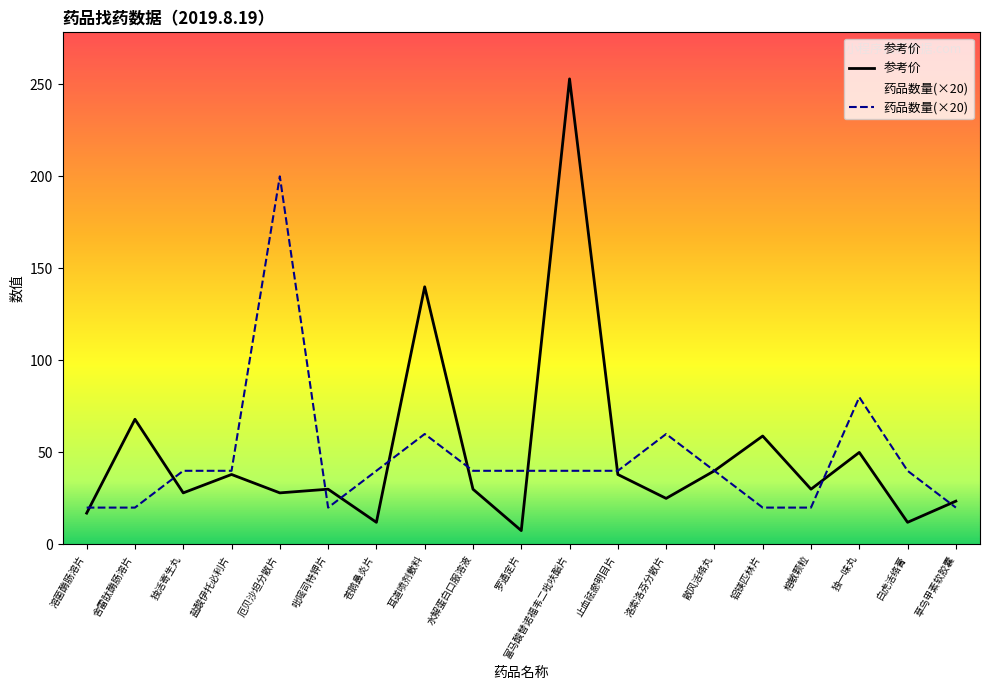

Reading left to right, list all the values displayed in this chart.

参考价: 溶菌酶肠溶片=17.0	舍雷肽酶肠溶片=68.0	独活寄生丸=28.0	盐酸伊托必利片=38.0	厄贝沙坦分散片=28.0	吡嘧司特钾片=30.0	苍鹅鼻炎片=12.0	耳道喷剂敷料=140.0	水解蛋白口服溶液=30.0	罗通定片=7.5	富马酸替诺福韦二吡呋酯片=253.0	止血祛瘀明目片=38.0	洛索洛芬分散片=25.0	散风活络丸=40.0	铝镁匹林片=58.9	榕敏颗粒=30.0	独一味丸=50.0	白虎活络膏=12.0	草乌甲素软胶囊=23.5
药品数量: 溶菌酶肠溶片=20.0	舍雷肽酶肠溶片=20.0	独活寄生丸=40.0	盐酸伊托必利片=40.0	厄贝沙坦分散片=200.0	吡嘧司特钾片=20.0	苍鹅鼻炎片=40.0	耳道喷剂敷料=60.0	水解蛋白口服溶液=40.0	罗通定片=40.0	富马酸替诺福韦二吡呋酯片=40.0	止血祛瘀明目片=40.0	洛索洛芬分散片=60.0	散风活络丸=40.0	铝镁匹林片=20.0	榕敏颗粒=20.0	独一味丸=80.0	白虎活络膏=40.0	草乌甲素软胶囊=20.0